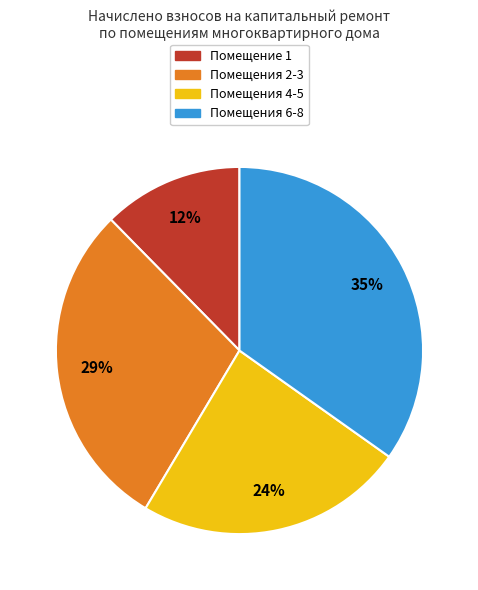

Is there a majority slice in this chart?

No